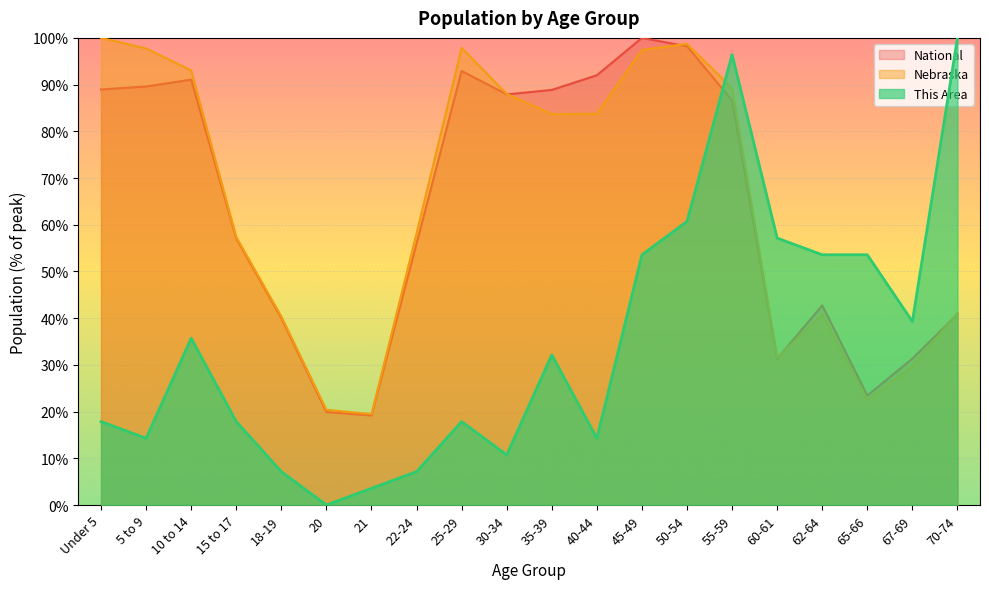

Read the National value at 18-19.

40.0